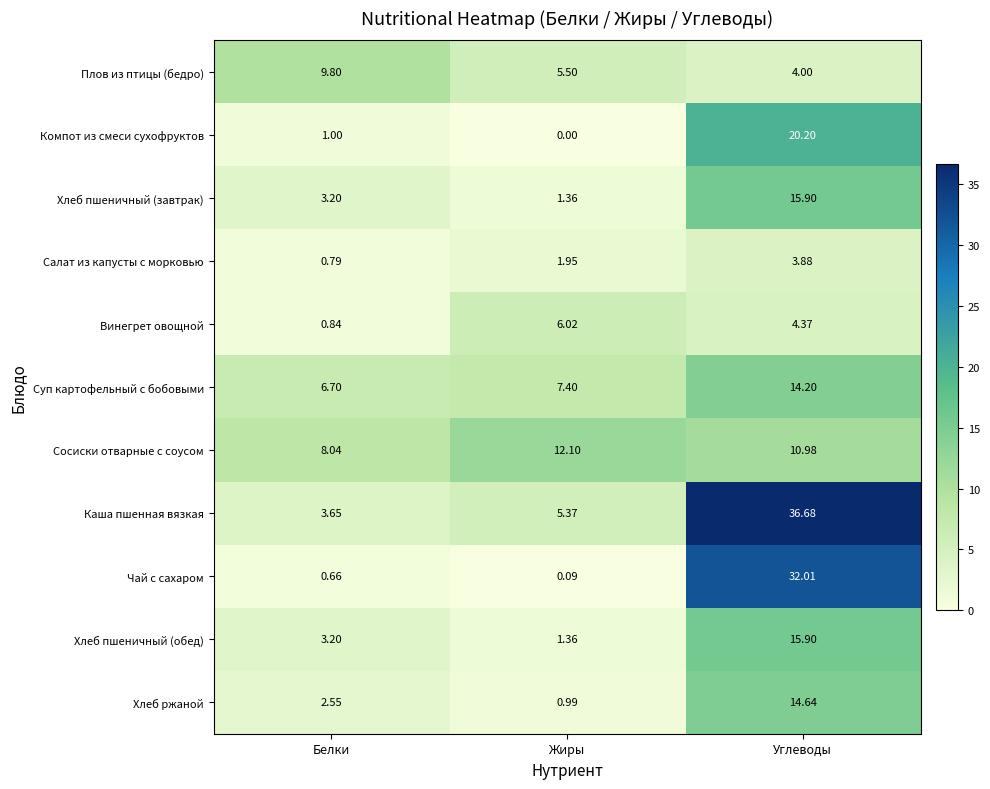

List the labels in order of Салат из капусты с морковью value, largest first.

Углеводы, Жиры, Белки